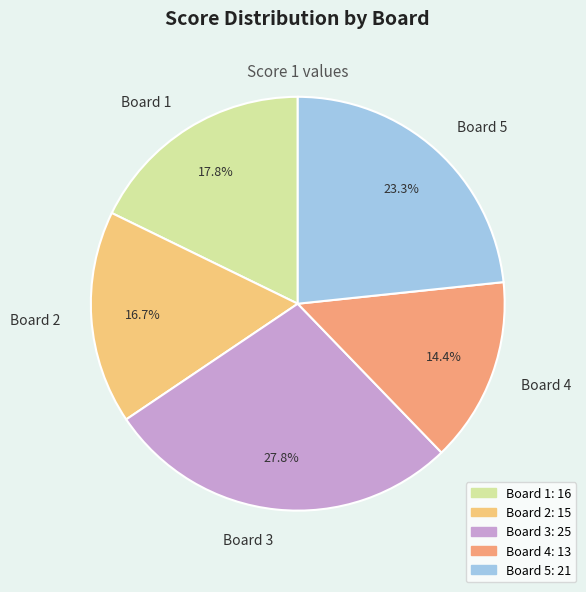

Is it true that Board 5 is 23% of the pie?

True